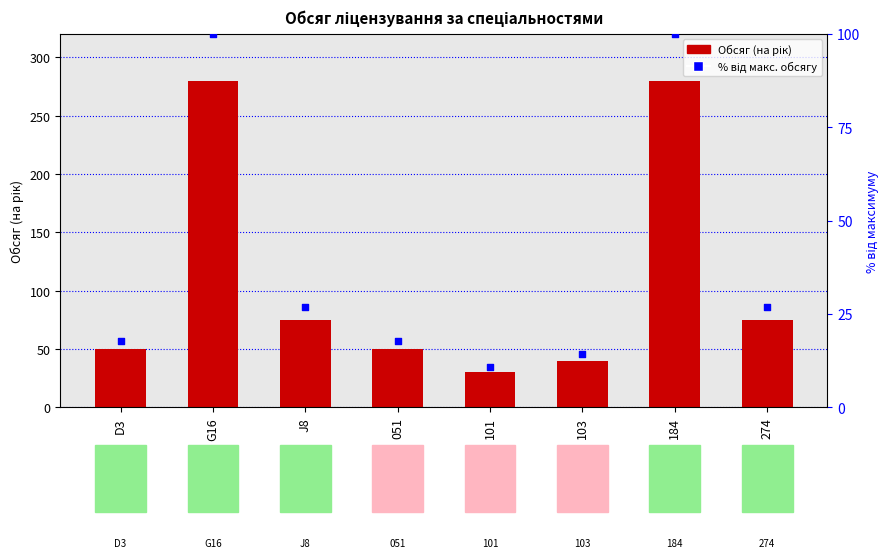

Which series has the largest Y range (max minus min)?

Обсяг (на рік)